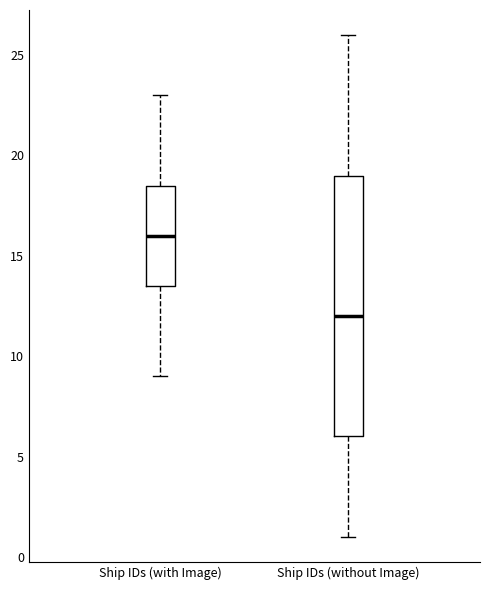

Which box's median line is the lowest?

Ship IDs (without Image)